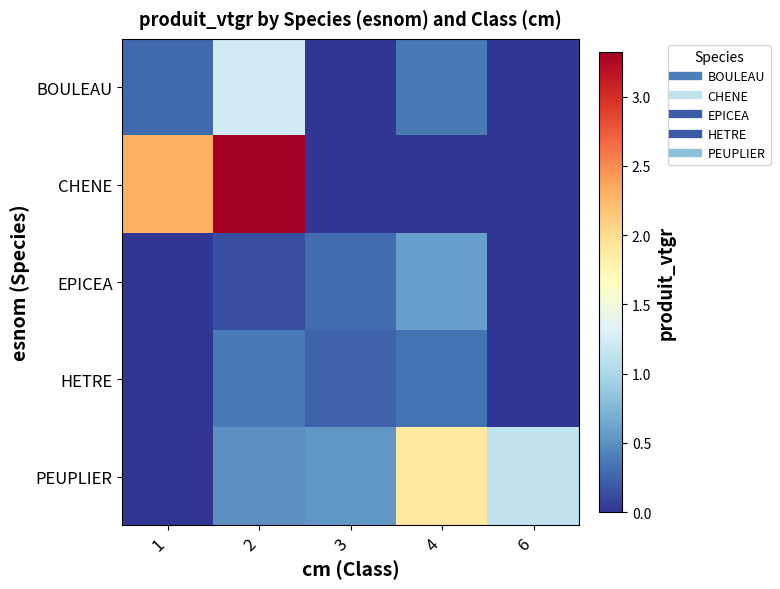

What is the difference between the highest and lowest values at 3?

0.5